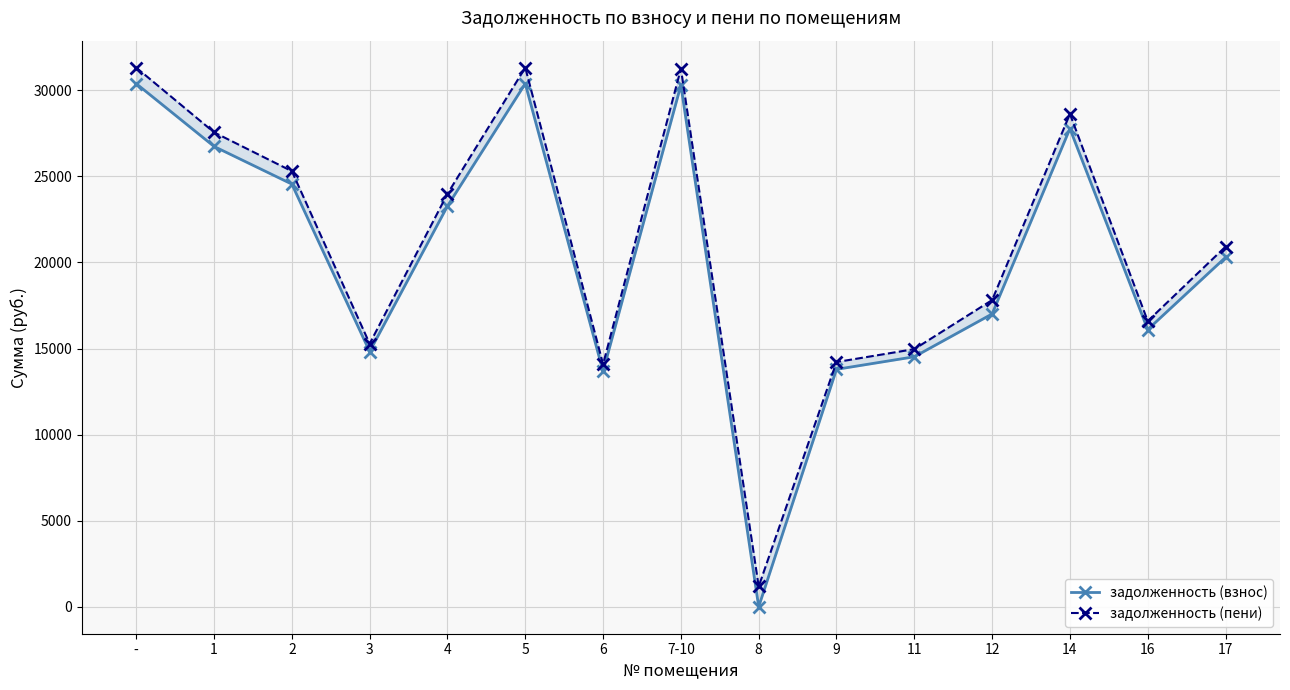

Rank the series by their maximum value, from lowest to highest.

задолженность (взнос), задолженность (пени)